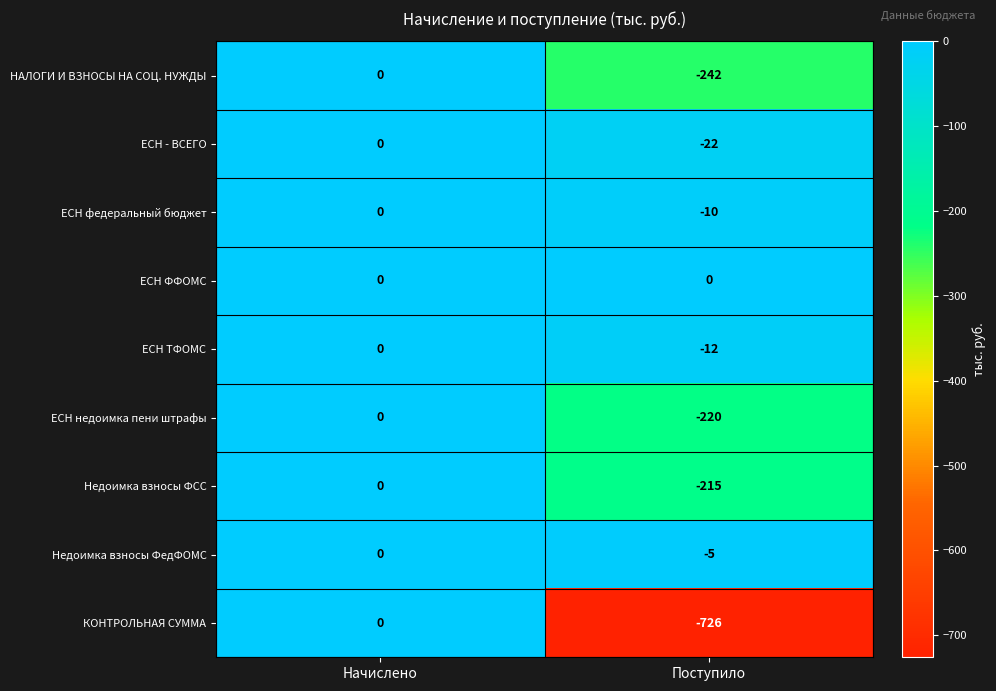

At which category is the sum across all series the highest?

Начислено